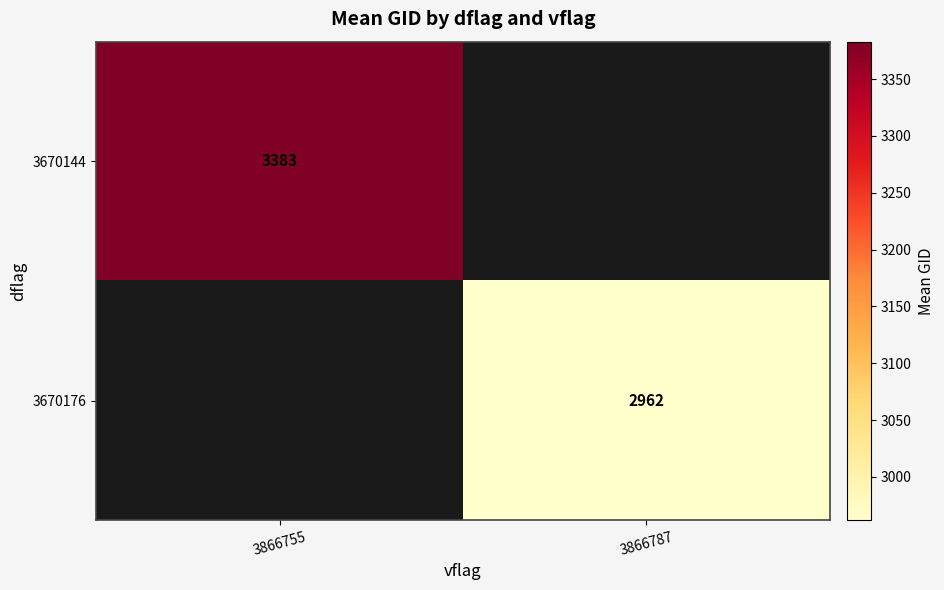

The value of 3670176 at 3866787 is 2962. True or false?

True